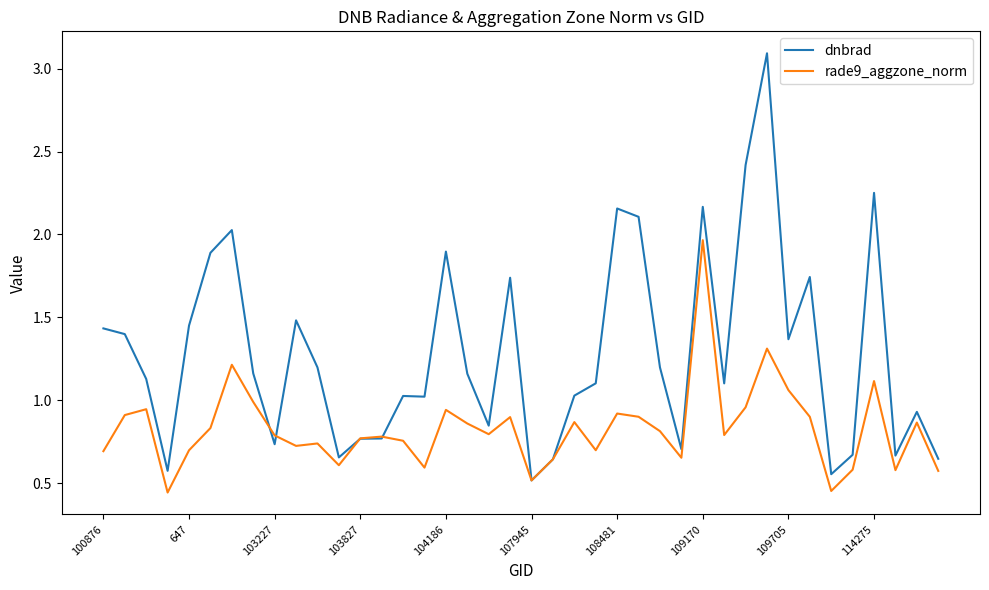

What are all the series names shown in the legend?

dnbrad, rade9_aggzone_norm